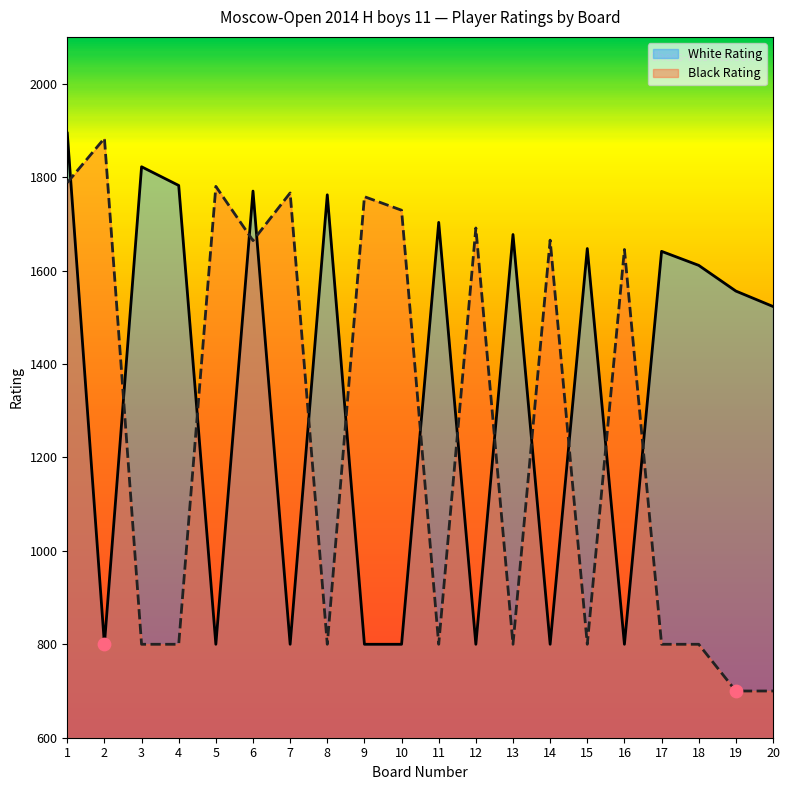

Which series contains the highest Y value?

White Rating